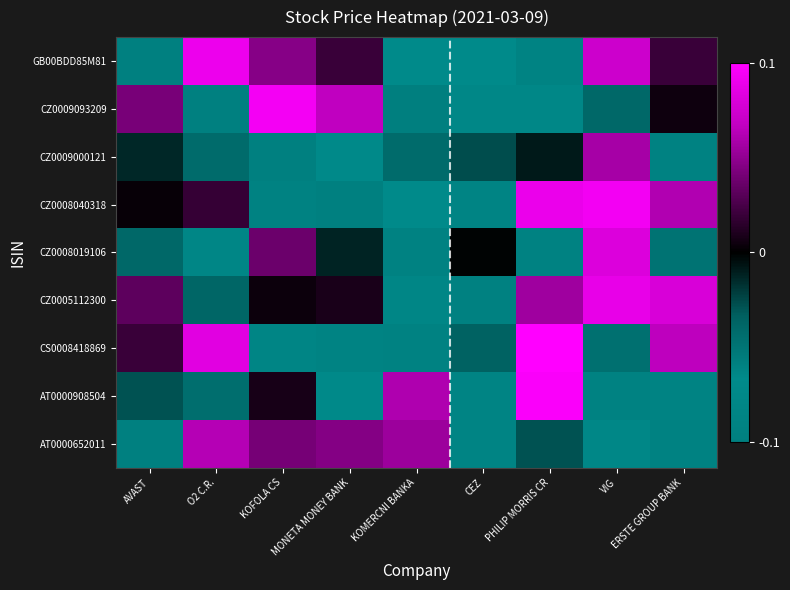

Reading left to right, what are all the values shown in this chart?

GB00BDD85M81: AVAST=-0.1	O2 C.R.=0.1	KOFOLA CS=0.0	MONETA MONEY BANK=0.0	KOMERCNI BANKA=-0.1	CEZ=-0.1	PHILIP MORRIS CR=-0.1	VIG=0.1	ERSTE GROUP BANK=0.0
CZ0009093209: AVAST=0.0	O2 C.R.=-0.1	KOFOLA CS=0.1	MONETA MONEY BANK=0.1	KOMERCNI BANKA=-0.1	CEZ=-0.1	PHILIP MORRIS CR=-0.1	VIG=-0.0	ERSTE GROUP BANK=0.0
CZ0009000121: AVAST=-0.0	O2 C.R.=-0.0	KOFOLA CS=-0.1	MONETA MONEY BANK=-0.1	KOMERCNI BANKA=-0.0	CEZ=-0.0	PHILIP MORRIS CR=-0.0	VIG=0.1	ERSTE GROUP BANK=-0.1
CZ0008040318: AVAST=0.0	O2 C.R.=0.0	KOFOLA CS=-0.1	MONETA MONEY BANK=-0.1	KOMERCNI BANKA=-0.1	CEZ=-0.1	PHILIP MORRIS CR=0.1	VIG=0.1	ERSTE GROUP BANK=0.1
CZ0008019106: AVAST=-0.0	O2 C.R.=-0.1	KOFOLA CS=0.0	MONETA MONEY BANK=-0.0	KOMERCNI BANKA=-0.1	CEZ=-0.0	PHILIP MORRIS CR=-0.1	VIG=0.1	ERSTE GROUP BANK=-0.0
CZ0005112300: AVAST=0.0	O2 C.R.=-0.0	KOFOLA CS=0.0	MONETA MONEY BANK=0.0	KOMERCNI BANKA=-0.1	CEZ=-0.1	PHILIP MORRIS CR=0.1	VIG=0.1	ERSTE GROUP BANK=0.1
CS0008418869: AVAST=0.0	O2 C.R.=0.1	KOFOLA CS=-0.1	MONETA MONEY BANK=-0.1	KOMERCNI BANKA=-0.1	CEZ=-0.0	PHILIP MORRIS CR=0.1	VIG=-0.0	ERSTE GROUP BANK=0.1
AT0000908504: AVAST=-0.0	O2 C.R.=-0.0	KOFOLA CS=0.0	MONETA MONEY BANK=-0.1	KOMERCNI BANKA=0.1	CEZ=-0.1	PHILIP MORRIS CR=0.1	VIG=-0.1	ERSTE GROUP BANK=-0.1
AT0000652011: AVAST=-0.1	O2 C.R.=0.1	KOFOLA CS=0.0	MONETA MONEY BANK=0.0	KOMERCNI BANKA=0.1	CEZ=-0.1	PHILIP MORRIS CR=-0.0	VIG=-0.1	ERSTE GROUP BANK=-0.1